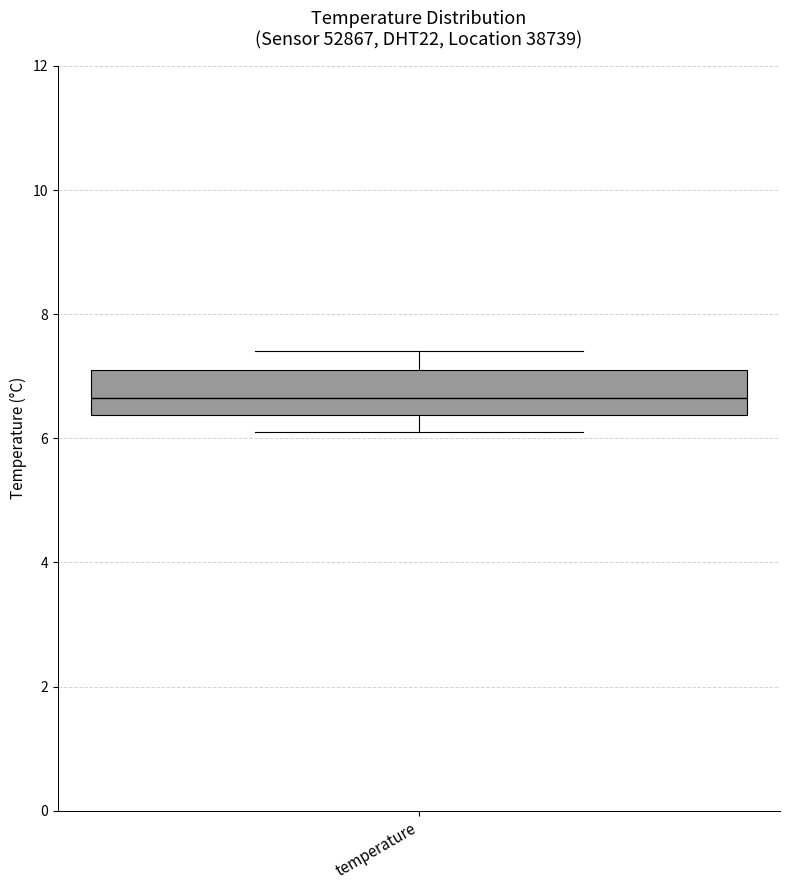

Read this box plot against the y-axis: the position of the median line, the range covered by the box, and the ends of both whiskers. The values are not printed on the chart, so give them approximately, as read against the axis.

median 6.6, box 6.4 to 7.2, whiskers 6.2 to 7.4